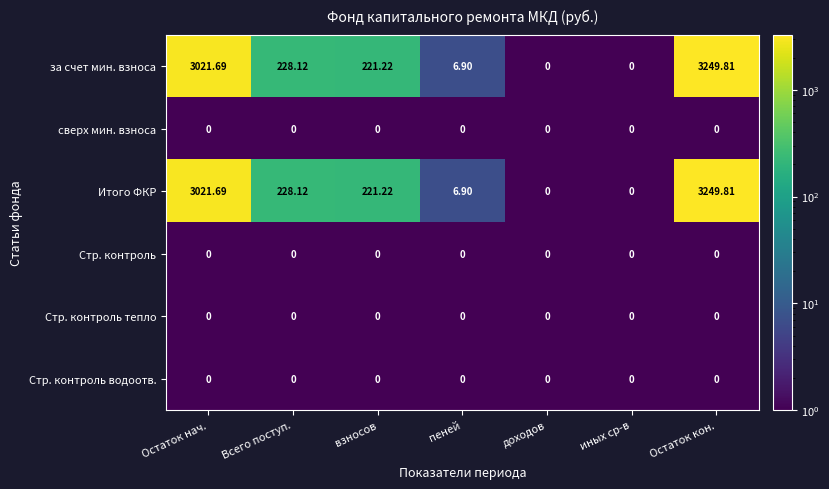

Is the value of Итого ФКР at Остаток кон. greater than the value of за счет мин. взноса at иных ср-в?

Yes